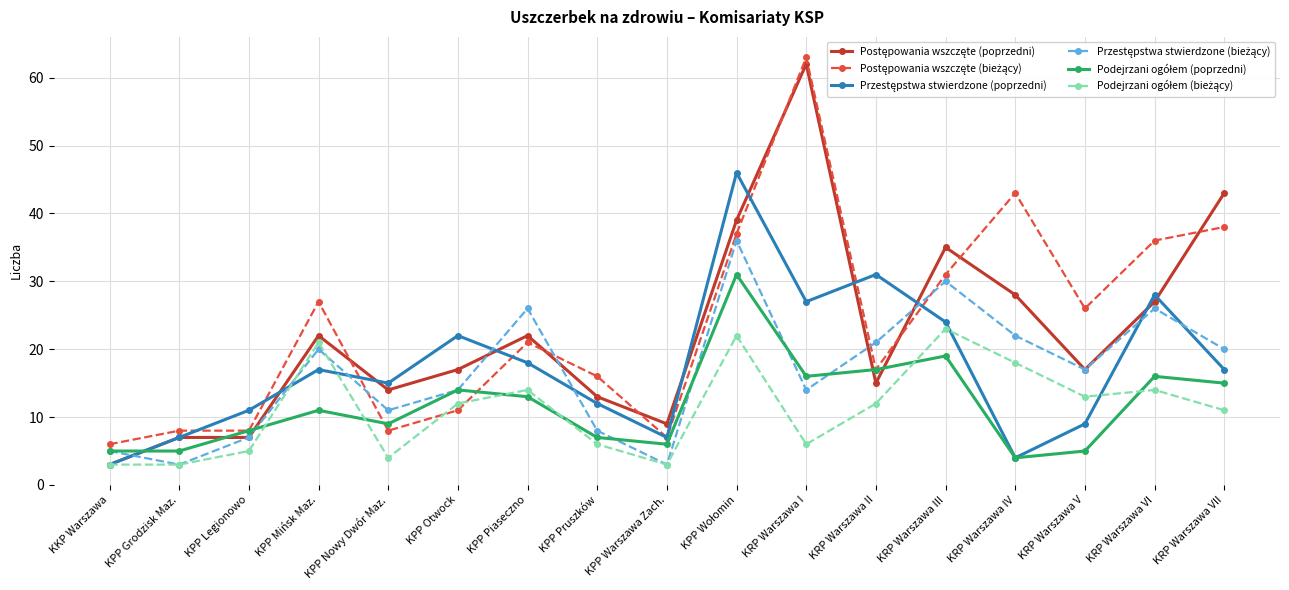

At how many categories does at least one series exceed 10?

14